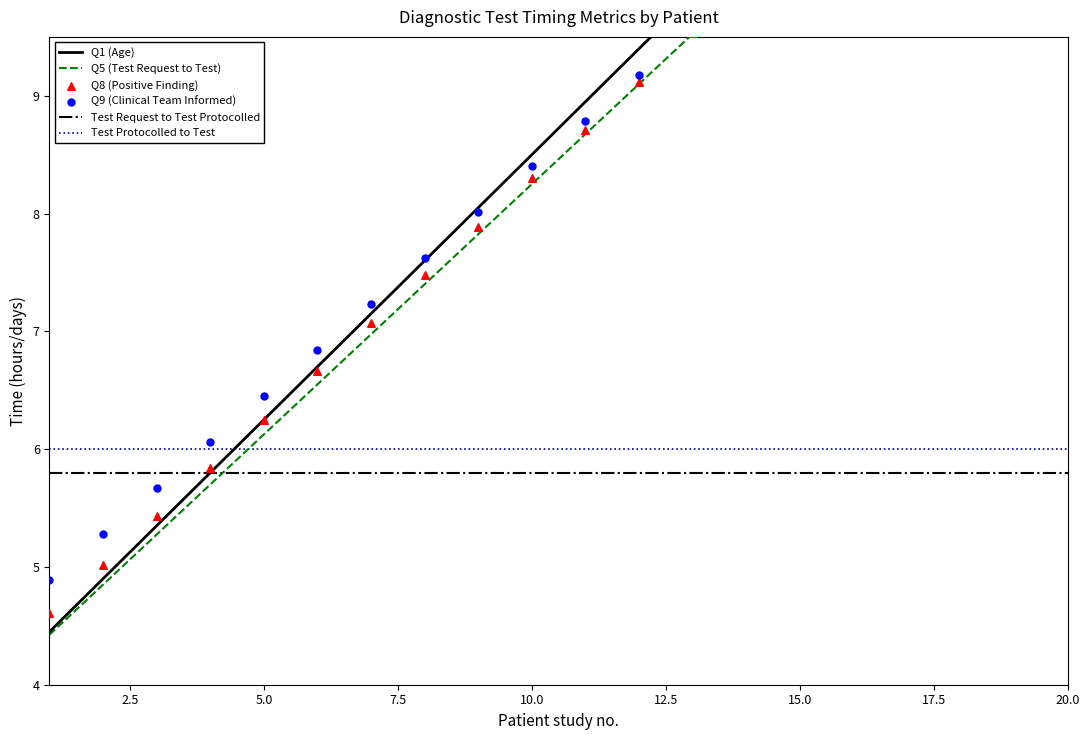

What are all the series names shown in the legend?

Q1 (Age), Q5 (Test Request to Test), Test Request to Test Protocolled, Test Protocolled to Test, Q8 (Positive Finding), Q9 (Clinical Team Informed)